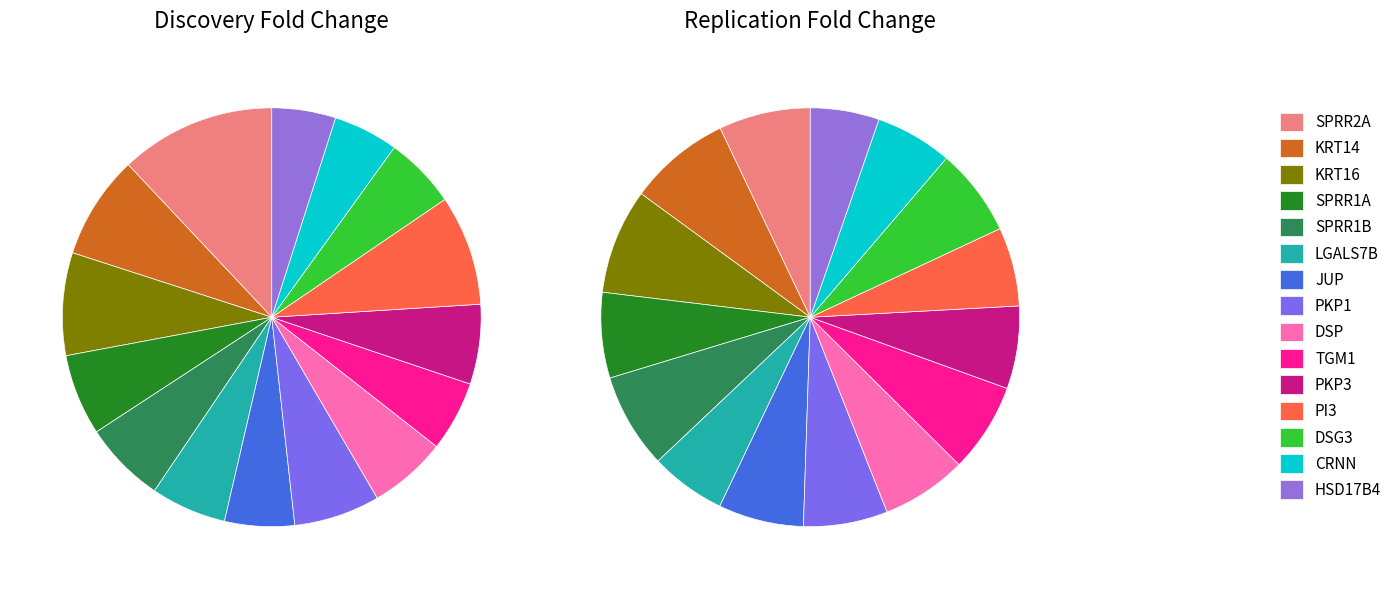

Which slice is the smallest?

HSD17B4